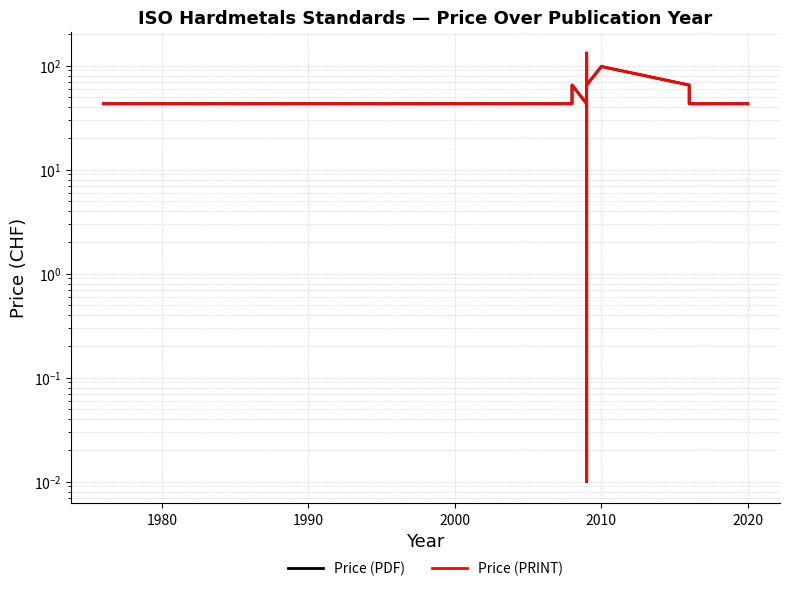

True or false: Price (PRINT) and Price (PDF) cross at least once.

False